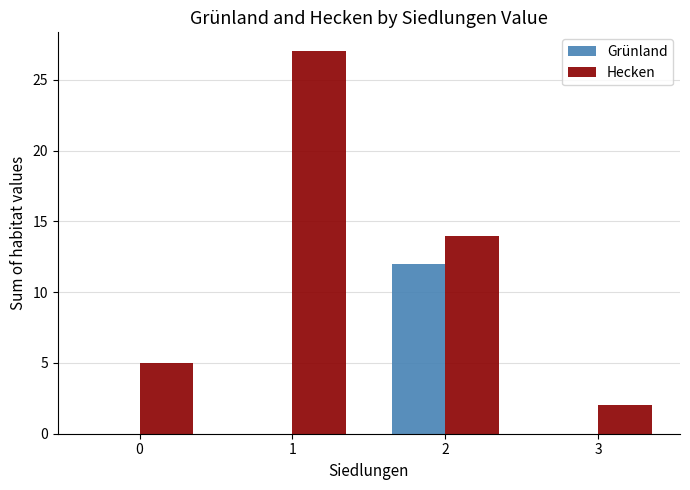

True or false: Hecken has a value of 39 at 1.

False